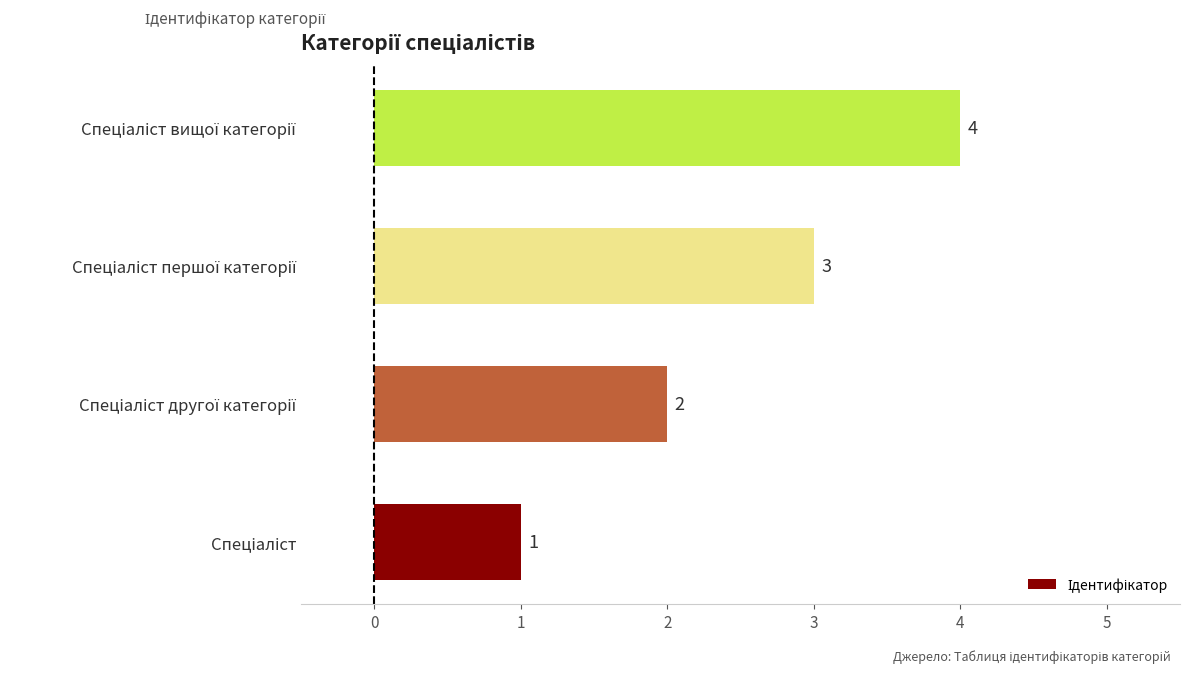

What is the sum of all values?

10